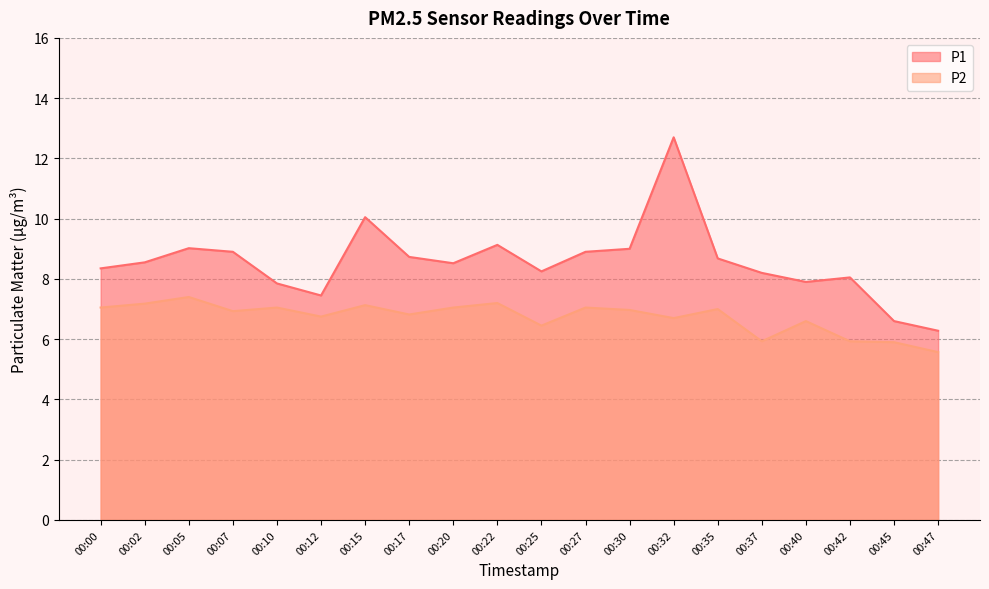

What is the difference between the second highest and second lowest values in the P1 series?

3.5